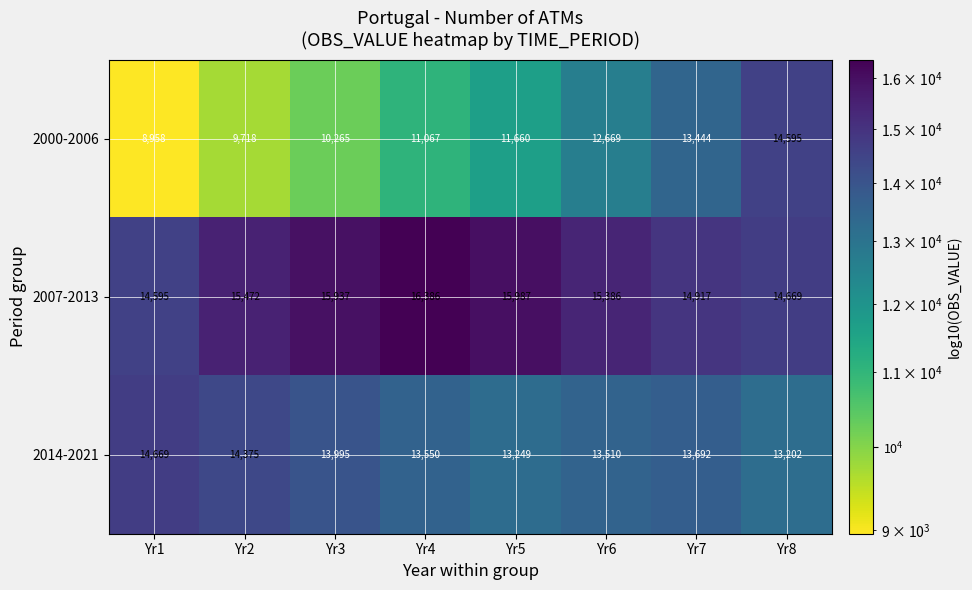

What is the greatest value displayed?

16386